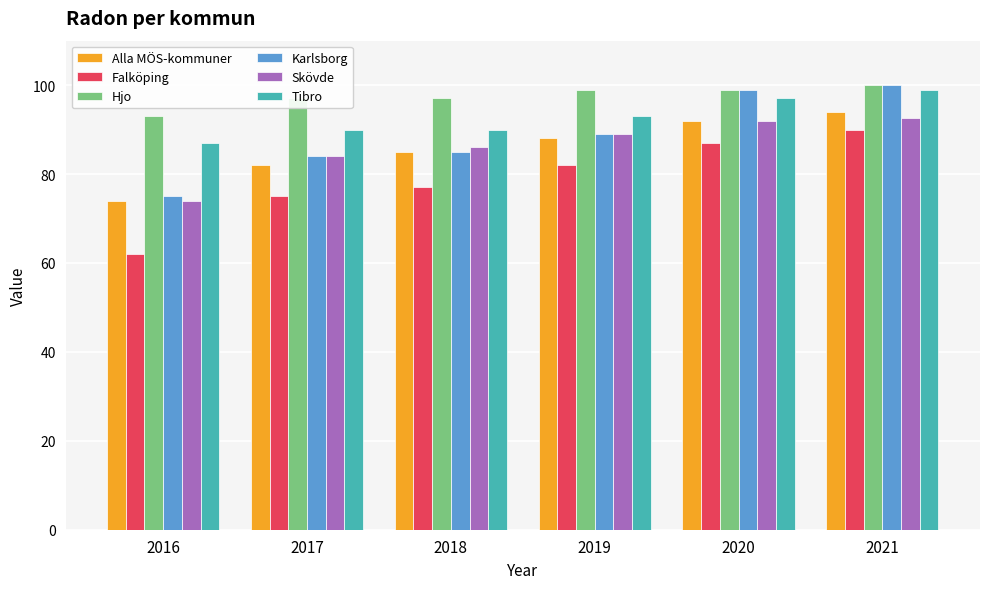

What is the difference between the Karlsborg values at 2017 and 2021?

16.0